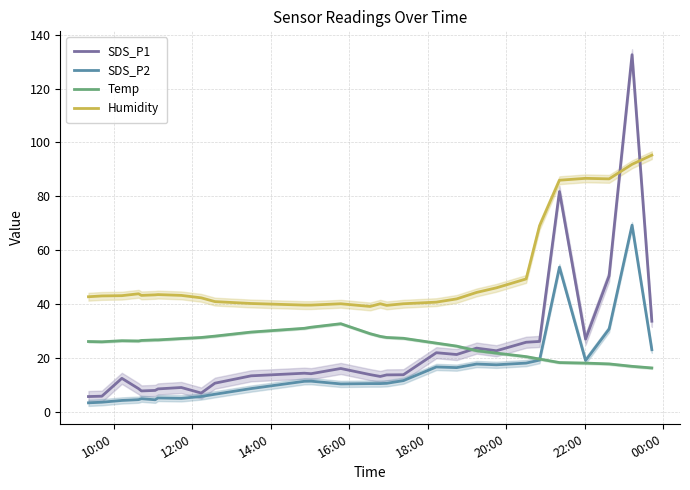

Which series ends up on top after the final intersection of Temp and SDS_P2?

SDS_P2